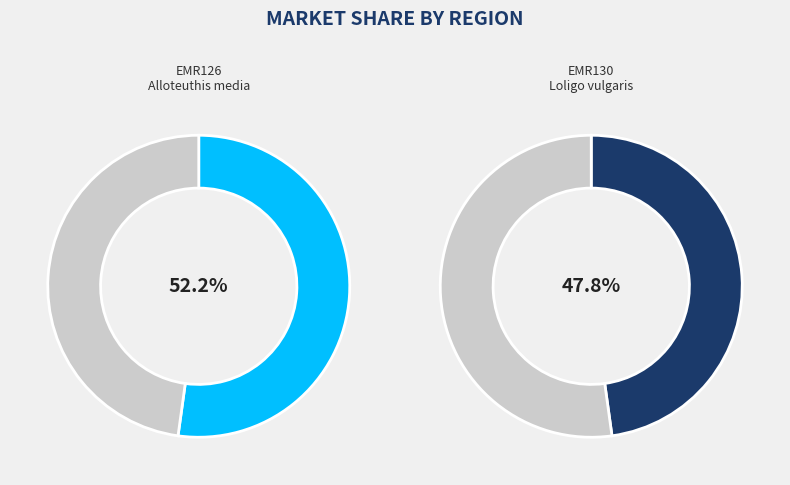

How much of the chart is everything except EMR126?

47.8%